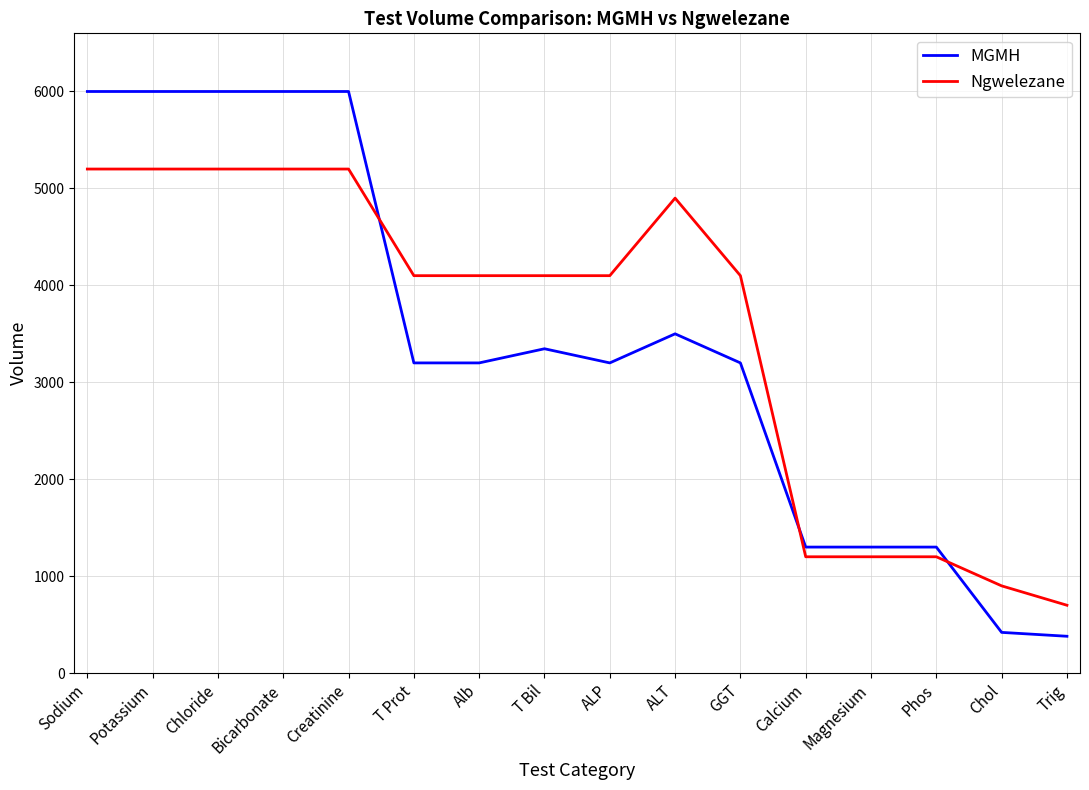

List the series in order of their peak value, highest first.

MGMH, Ngwelezane